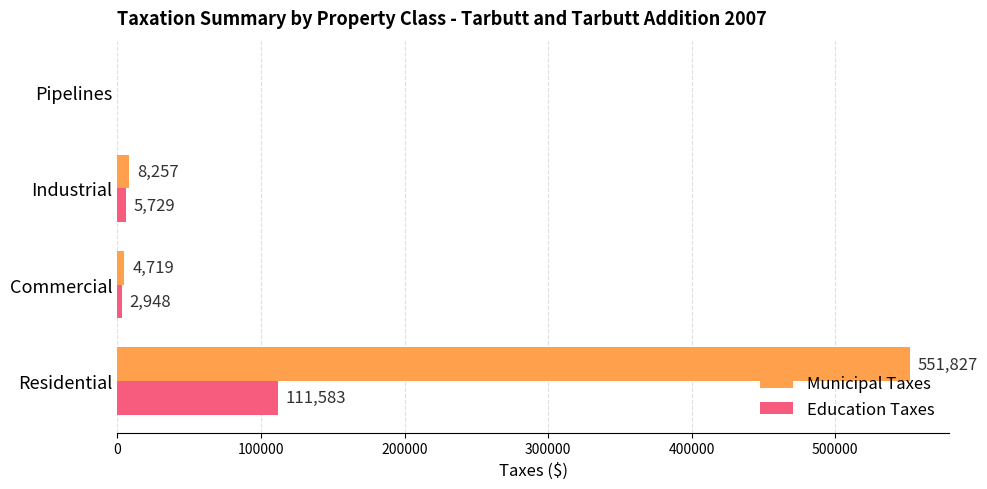

What is the approximate value of Municipal Taxes at Residential?

551827